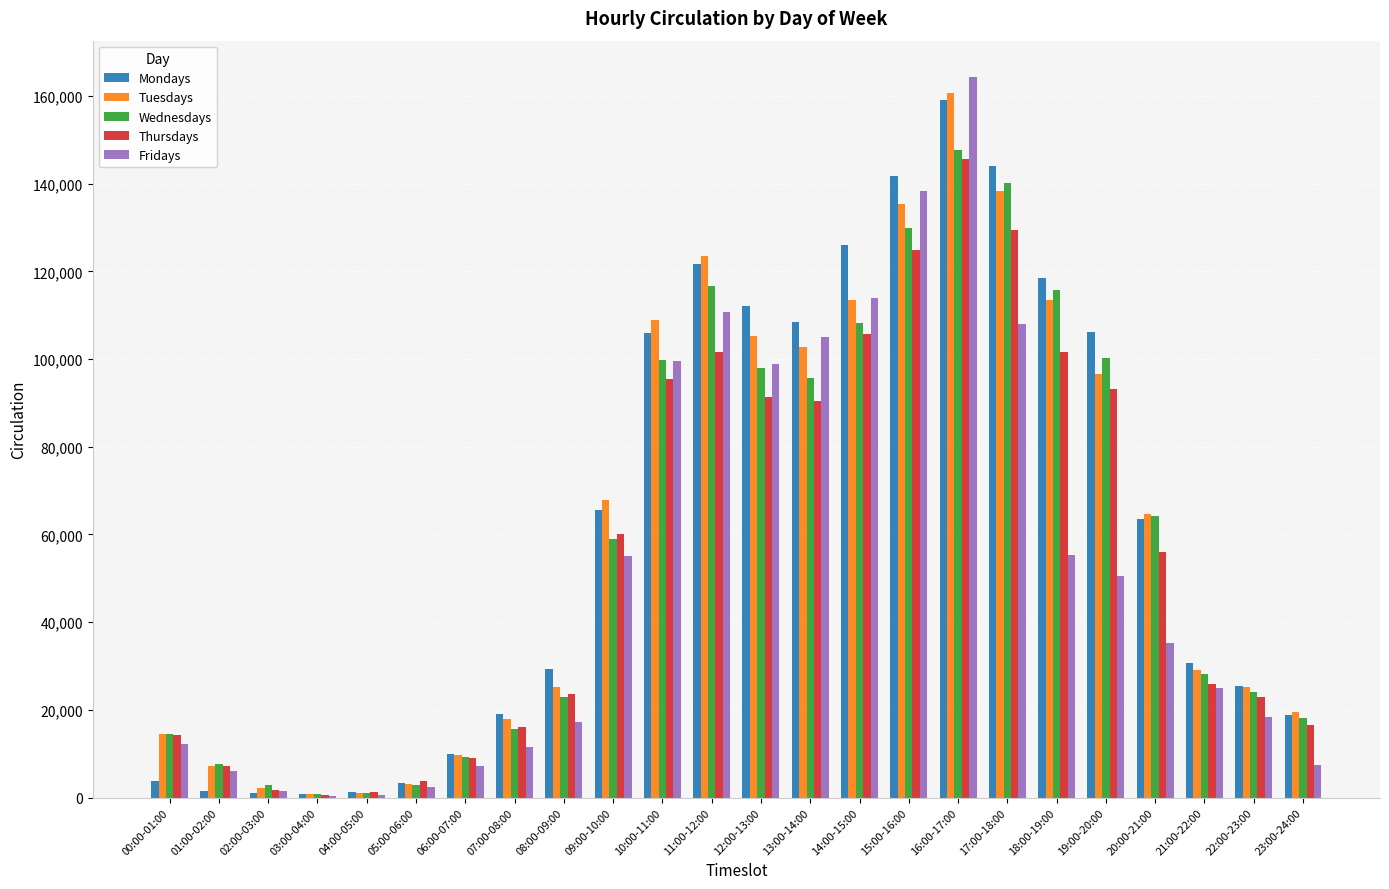

Count the number of categories in the chart.

24